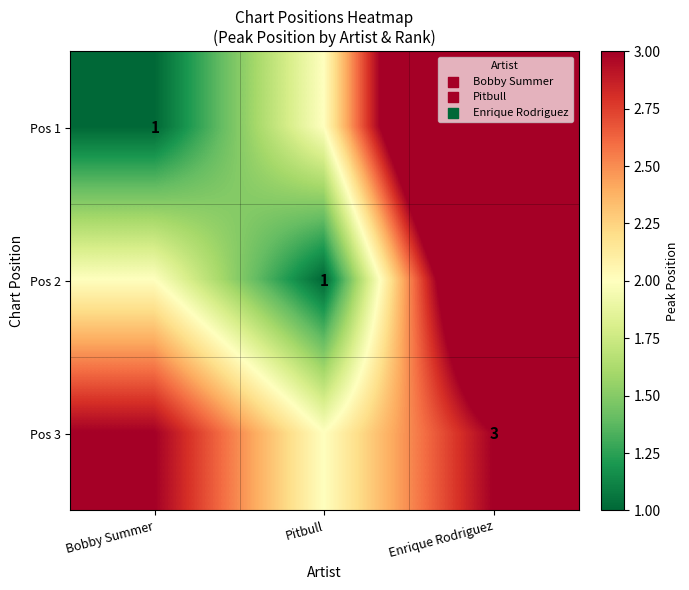

The Pos 3 series shows 3 at Enrique Rodriguez. True or false?

True